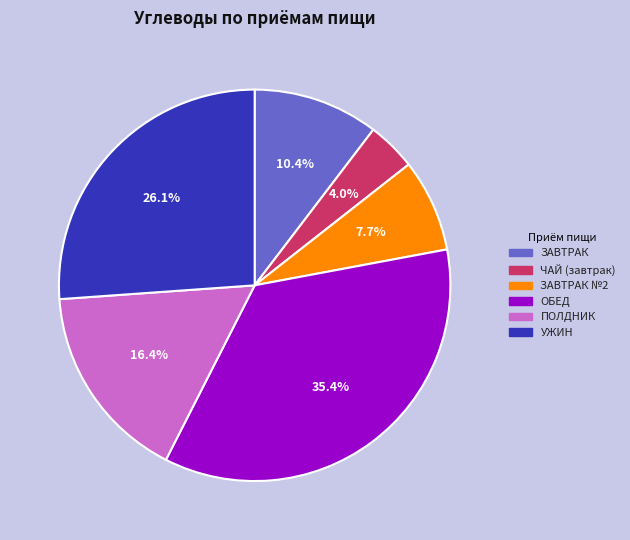

Does any single category account for the majority?

No